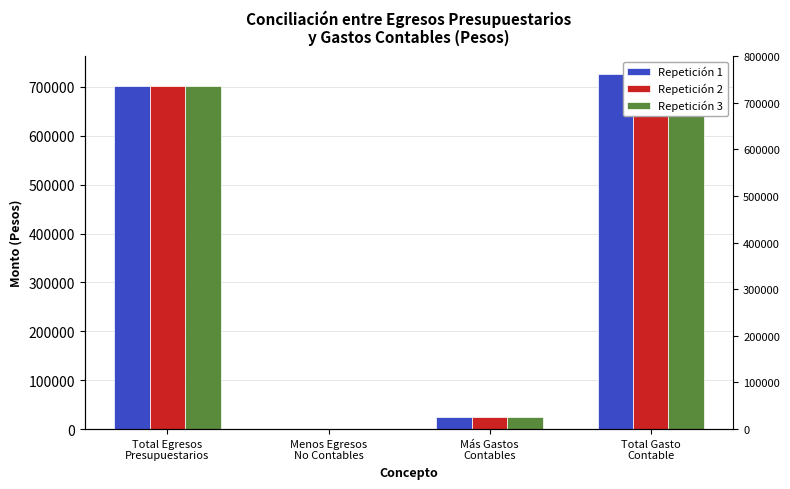

Rank the series at Total Gasto
Contable from lowest to highest value.

Repetición 1, Repetición 2, Repetición 3